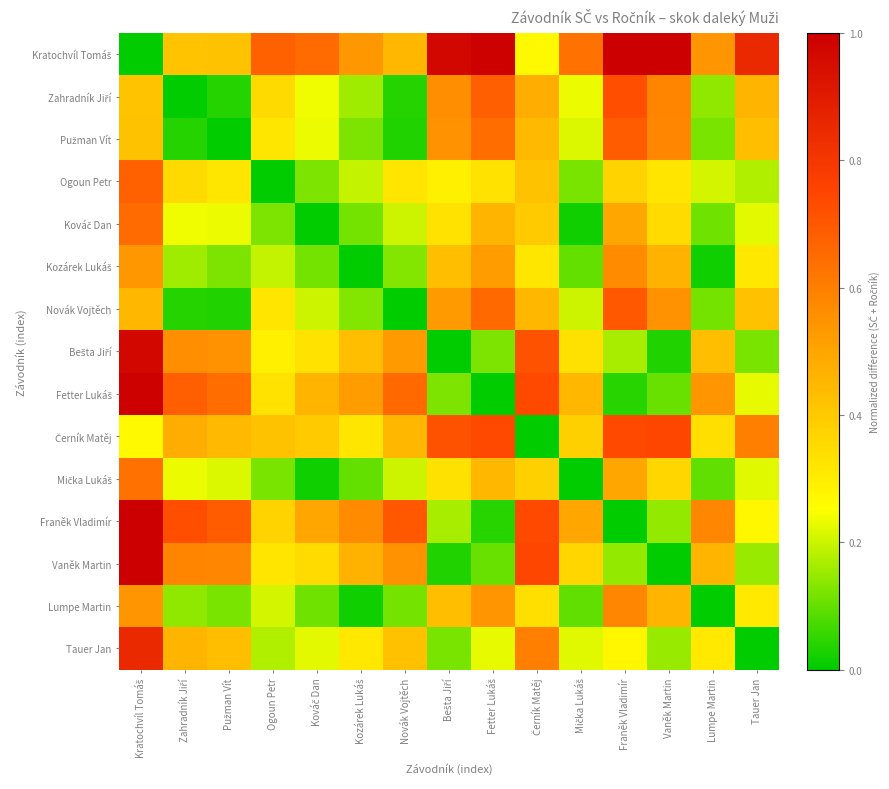

List the series in order of their peak value, lowest first.

Kozárek Lukáš, Lumpe Martin, Mička Lukáš, Kováč Dan, Ogoun Petr, Pužman Vít, Novák Vojtěch, Zahradník Jiří, Černík Matěj, Tauer Jan, Bešta Jiří, Fetter Lukáš, Franěk Vladimír, Kratochvíl Tomáš, Vaněk Martin